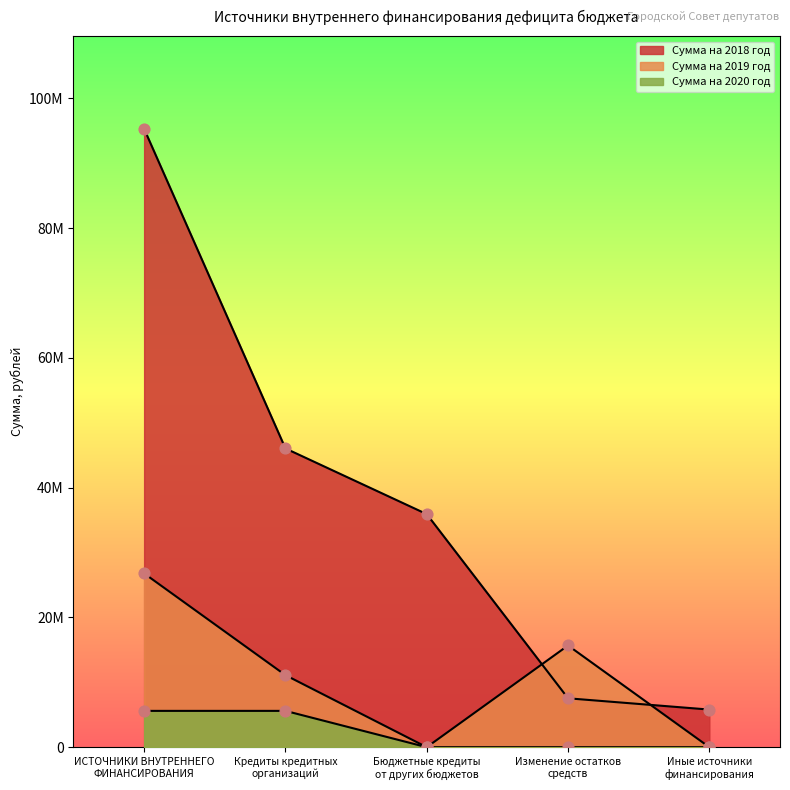

At how many categories does at least one series exceed 4884946?

5